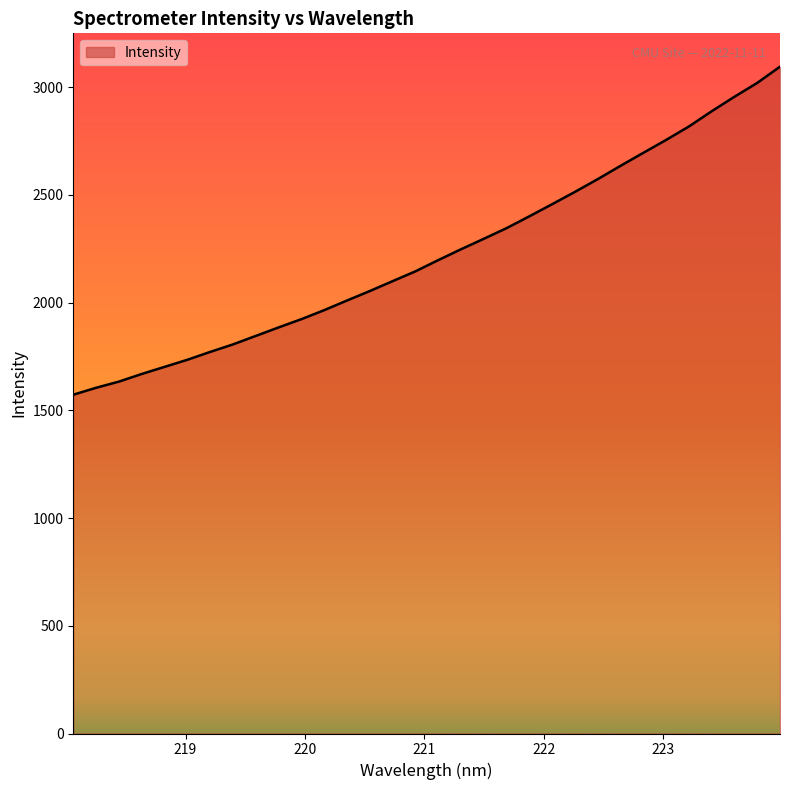

What is the maximum value shown in the chart?

3095.3